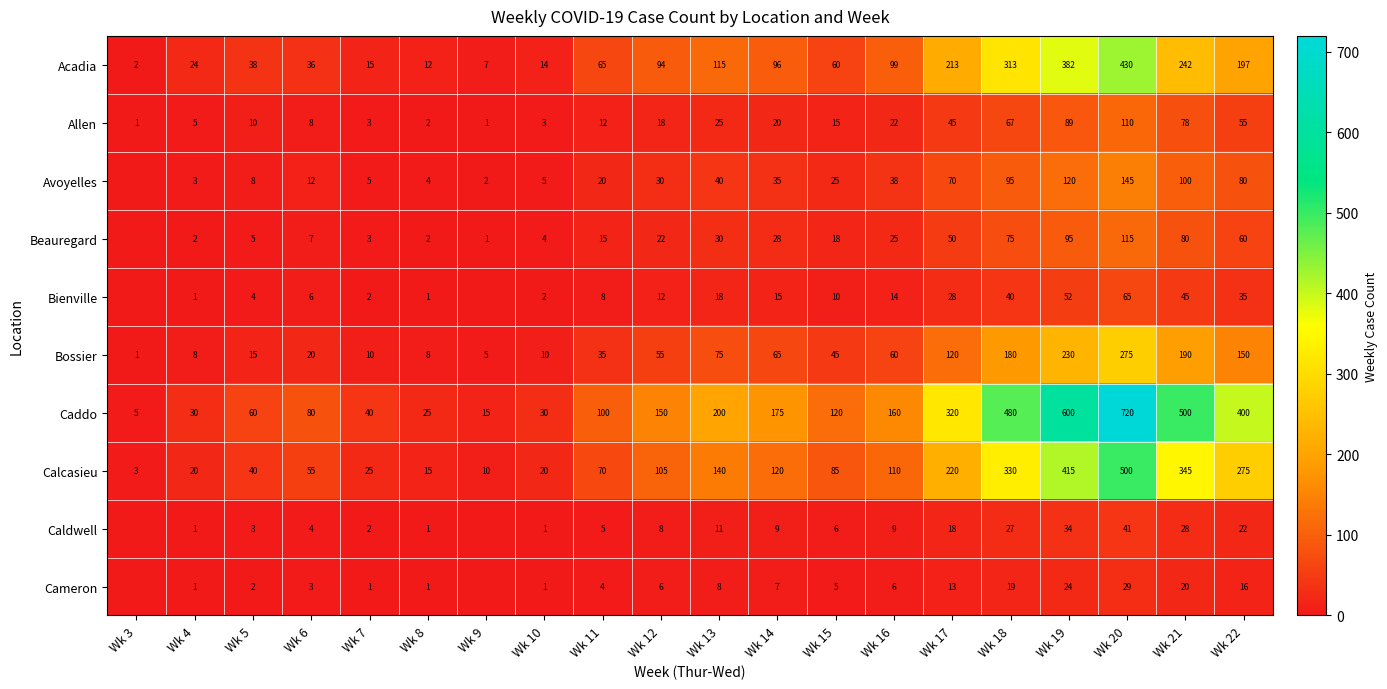

Which series changed the most between Wk 8 and Wk 21?

Caddo